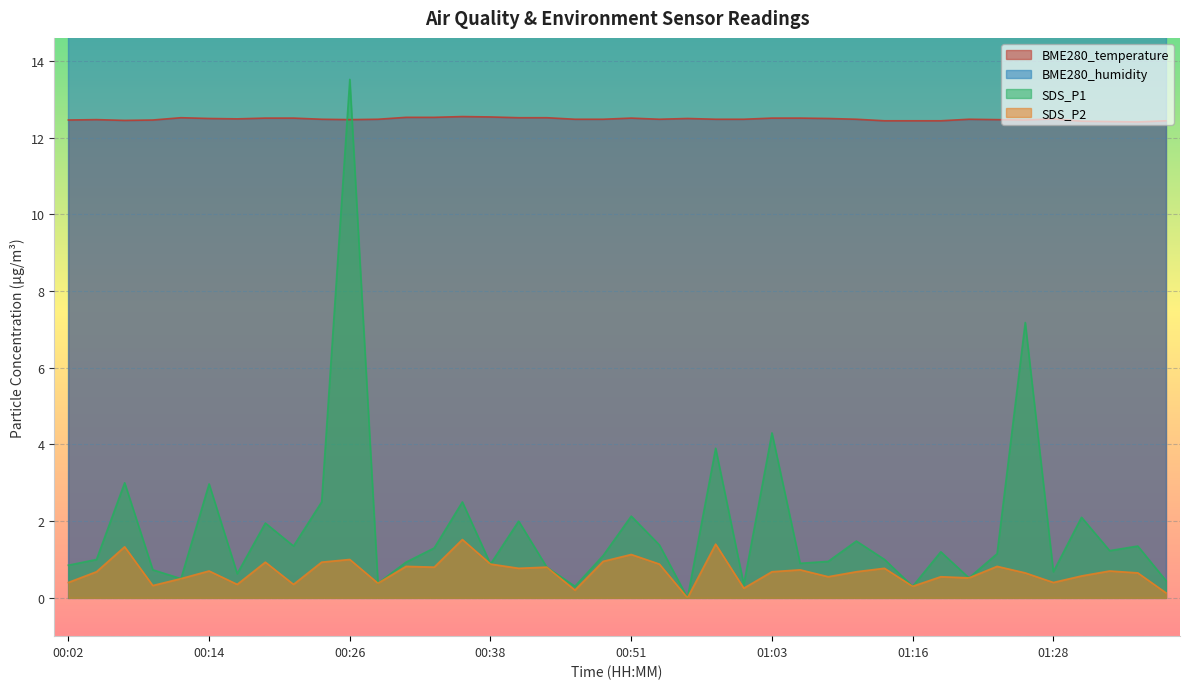

What is the lowest value of the BME280_temperature series?

12.4